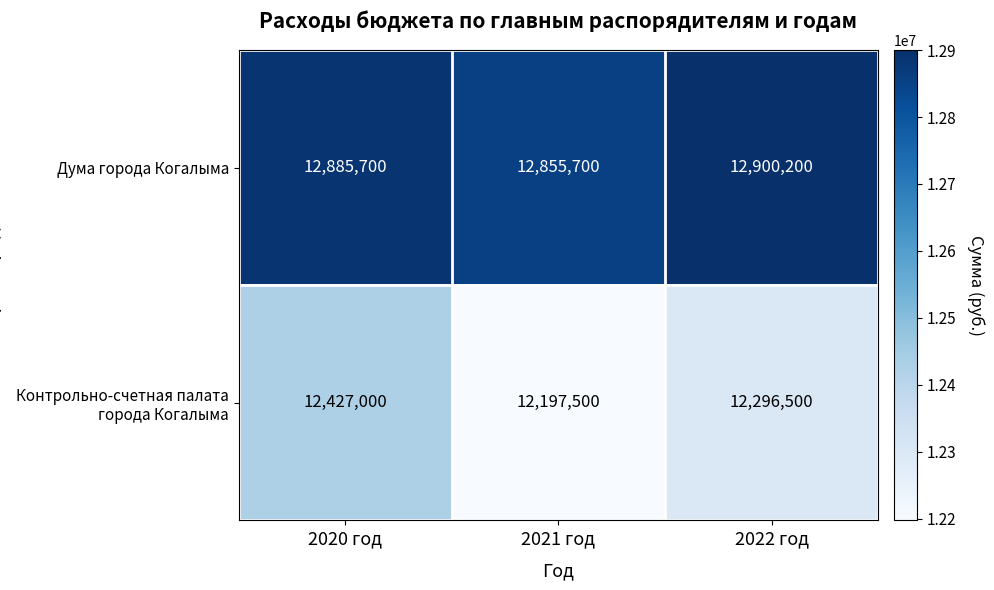

What is the sum of all Контрольно-счетная палата города Когалыма values?

36921000